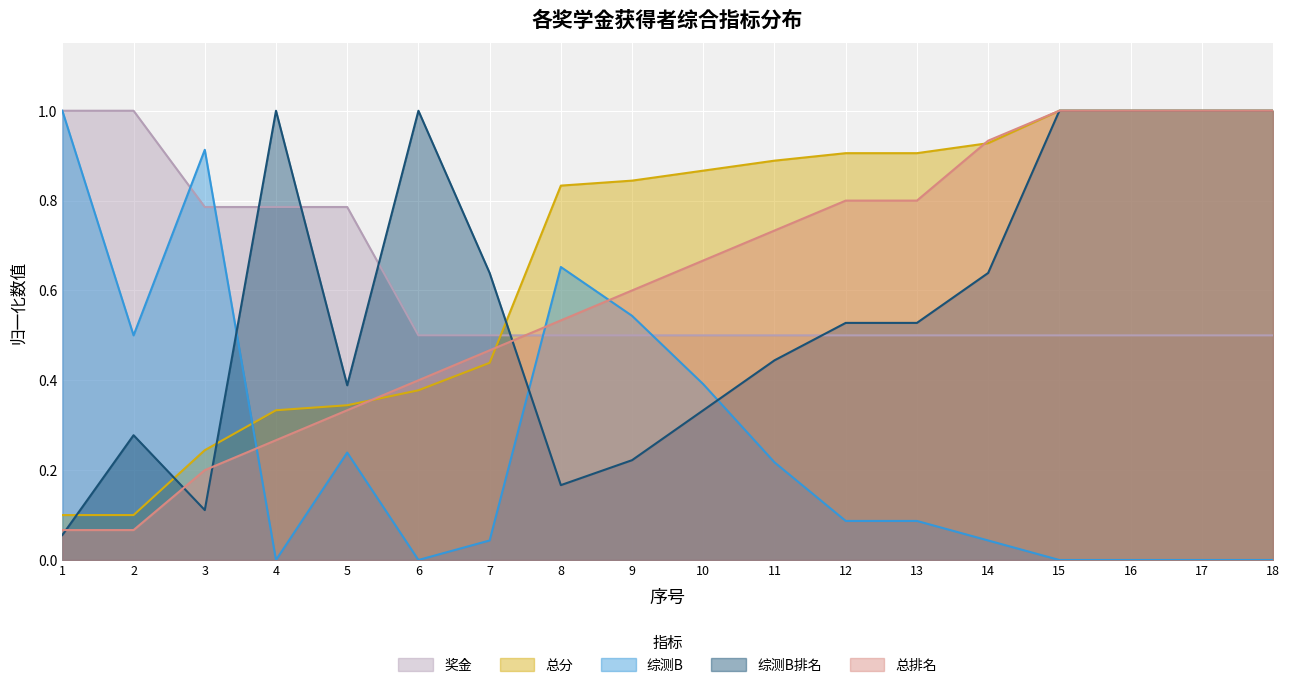

What is the difference between the highest and lowest values at 3?

0.8